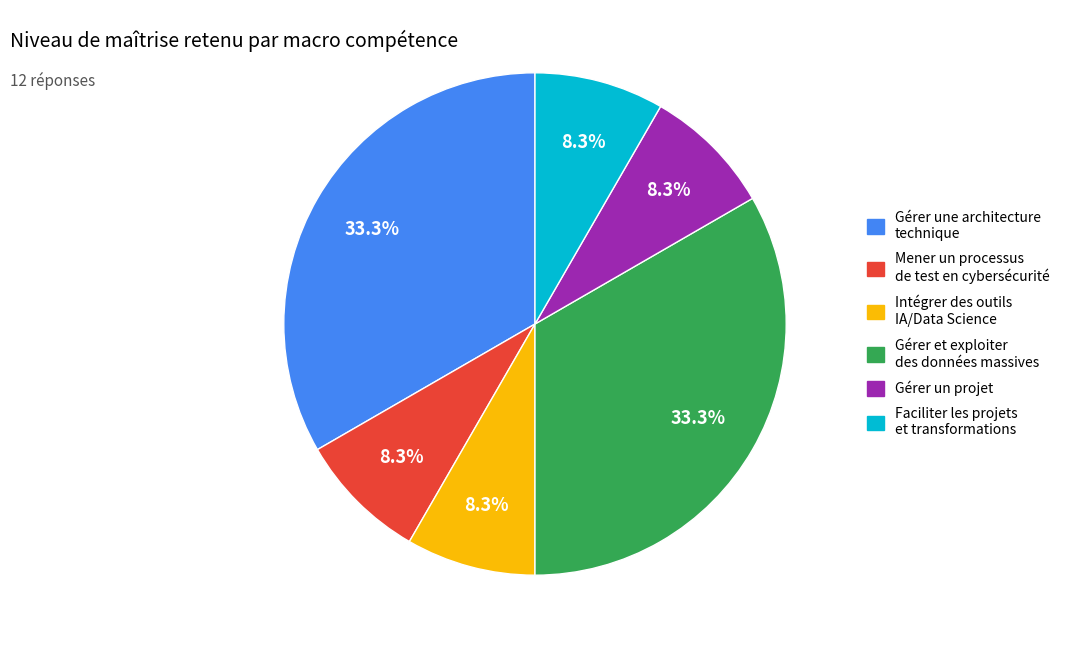

Is there a majority slice in this chart?

No